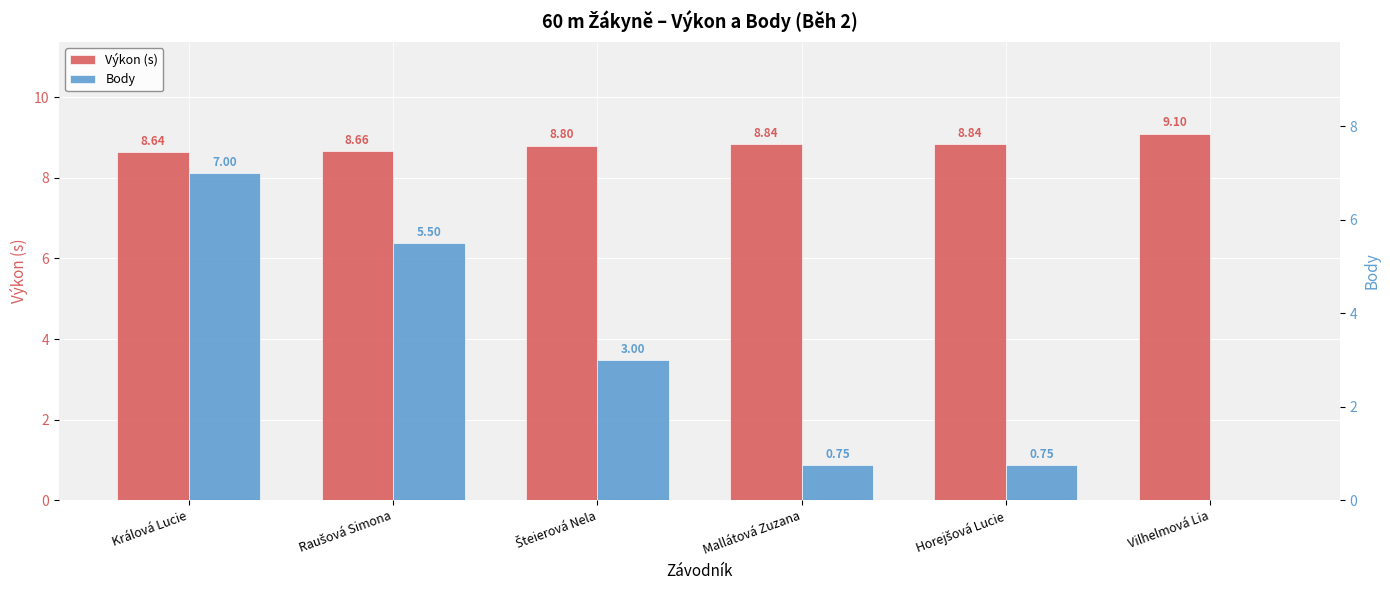

What is the greatest value displayed?

9.1